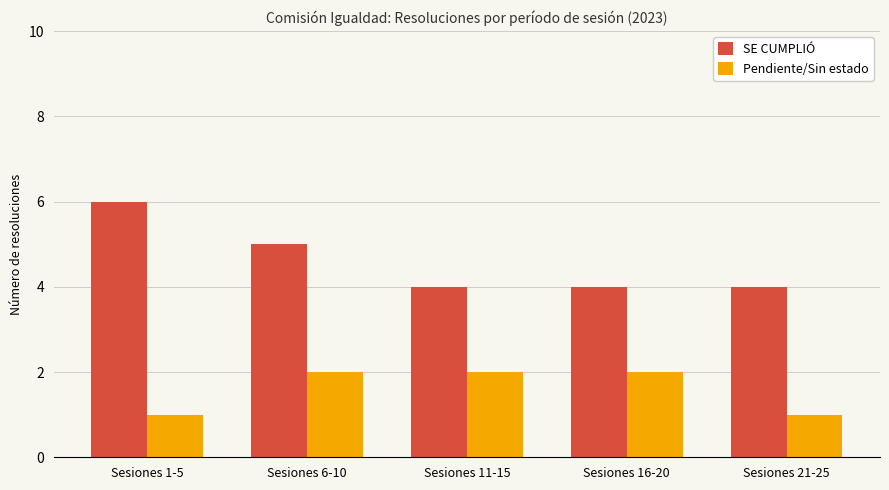

How many data points in Pendiente/Sin estado are less than 2?

2